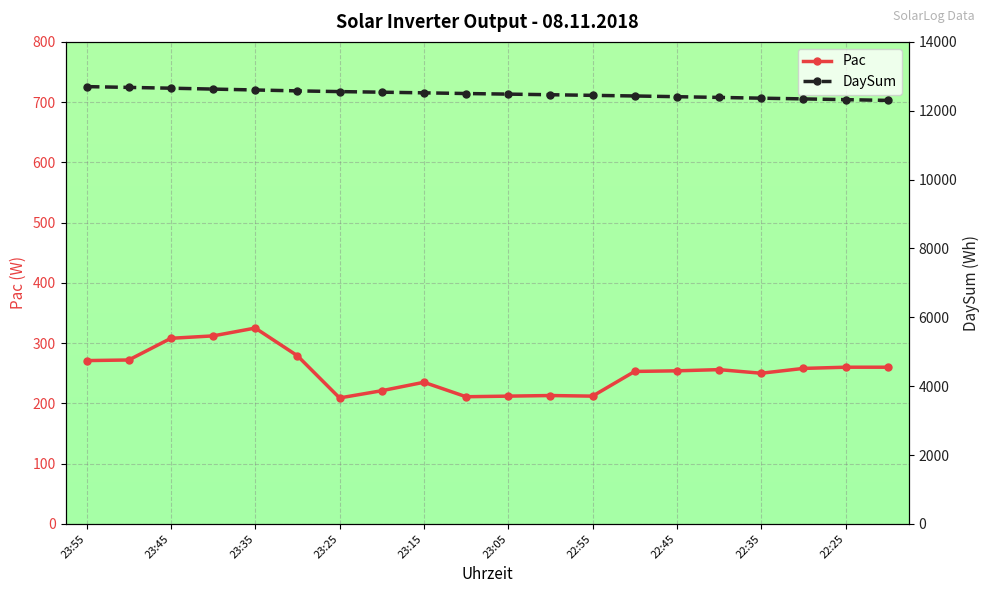

What is the total value across all series at 11?

12678